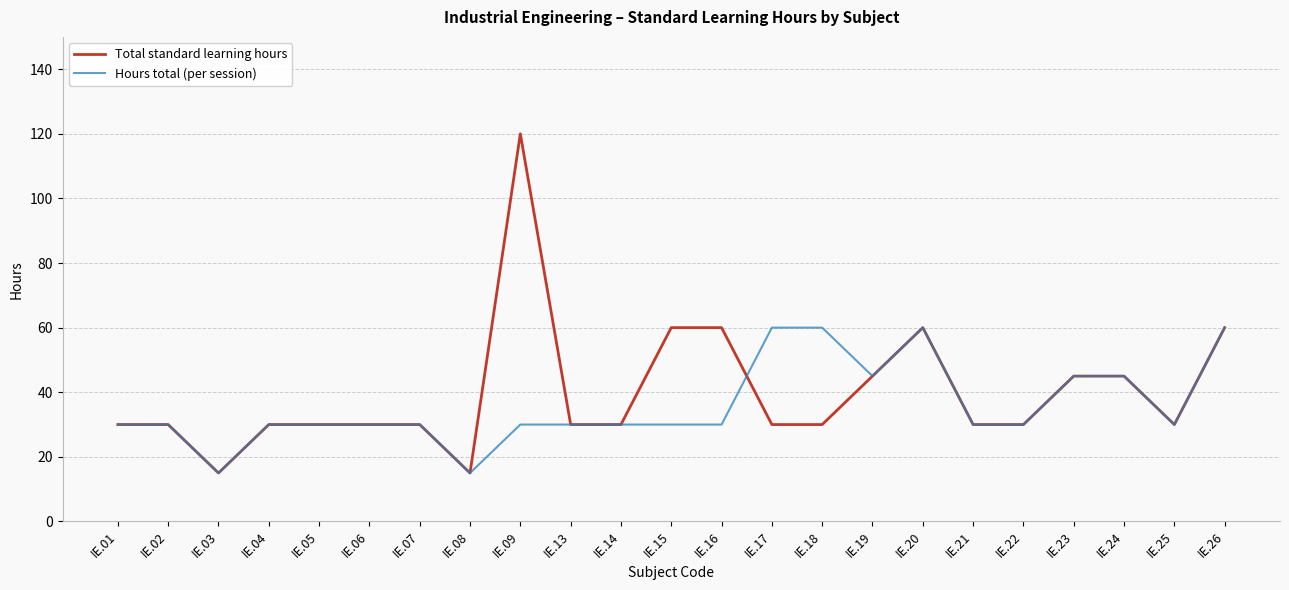

Which series has the widest spread of values?

Total standard learning hours